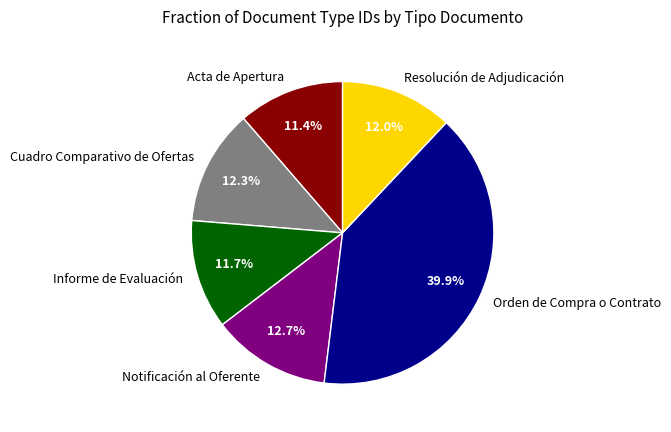

Which has a higher value, Notificación al Oferente or Resolución de Adjudicación?

Notificación al Oferente